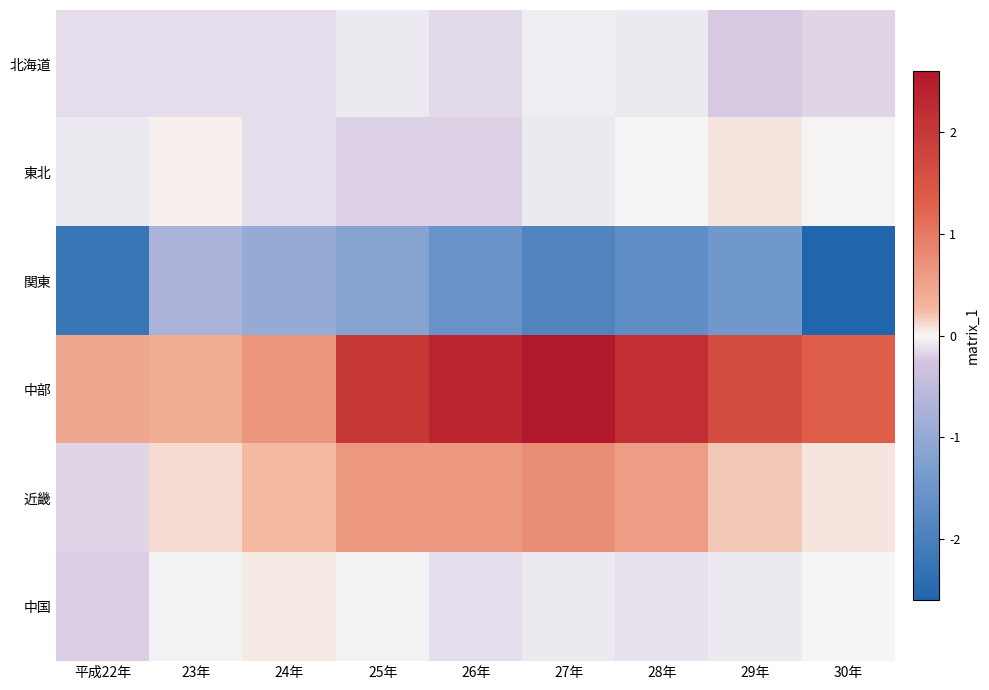

How many categories are shown in the chart?

9